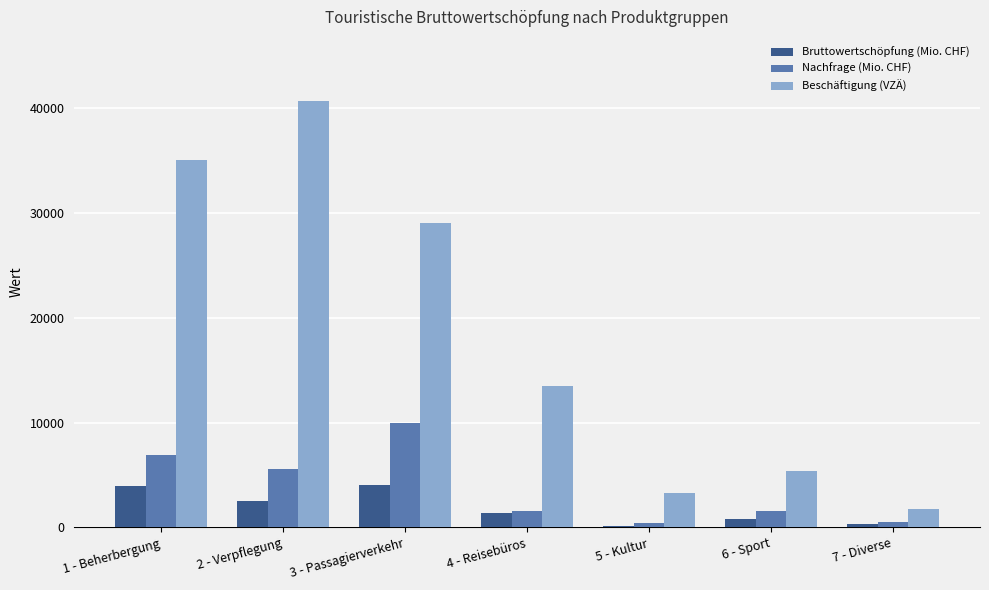

What is the sum of all Bruttowertschöpfung (Mio. CHF) values?

13019.4